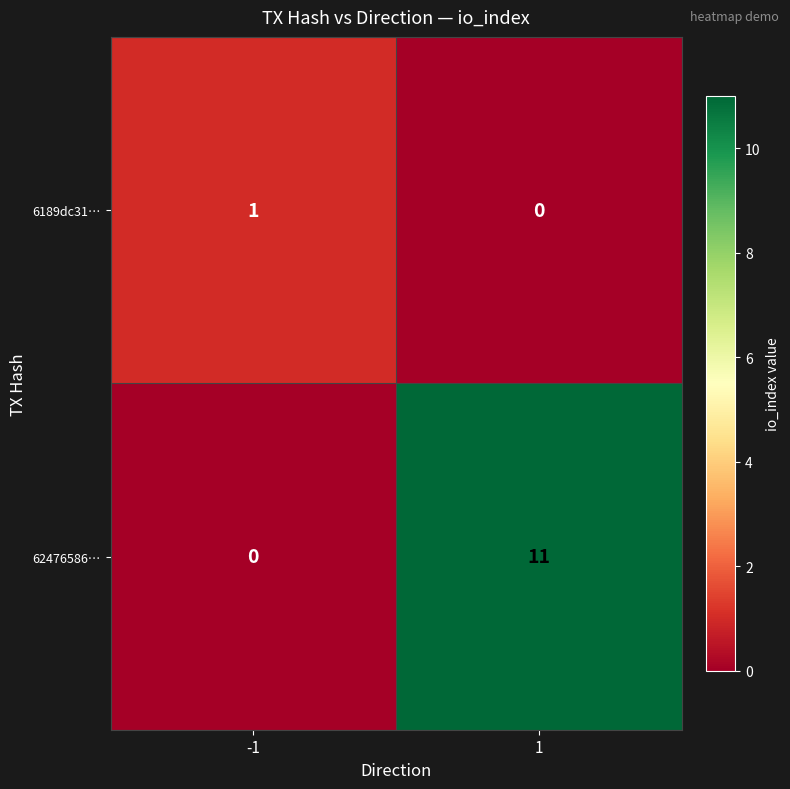

Is it true that 6189dc31… equals 0 at 1?

True